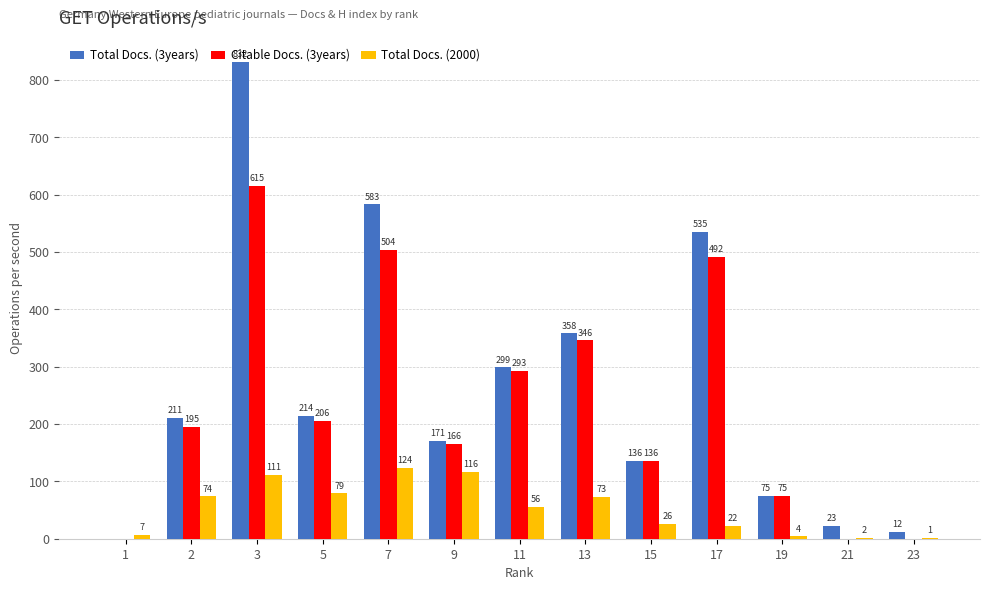

What is the maximum value shown in the chart?

832